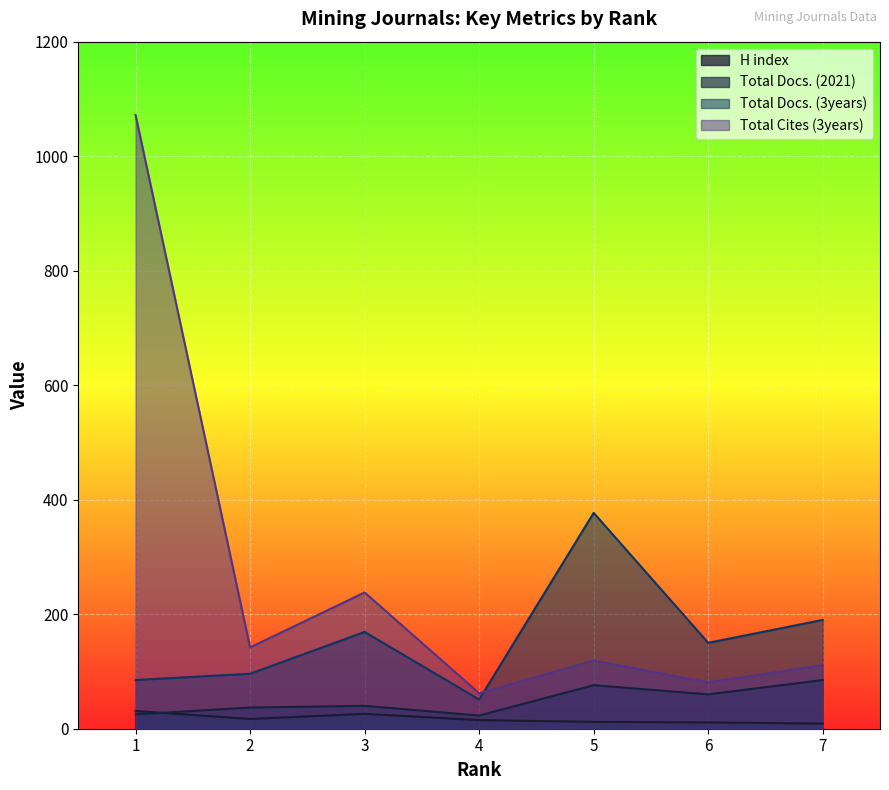

Which series has the largest total across all categories?

Total Cites (3years)